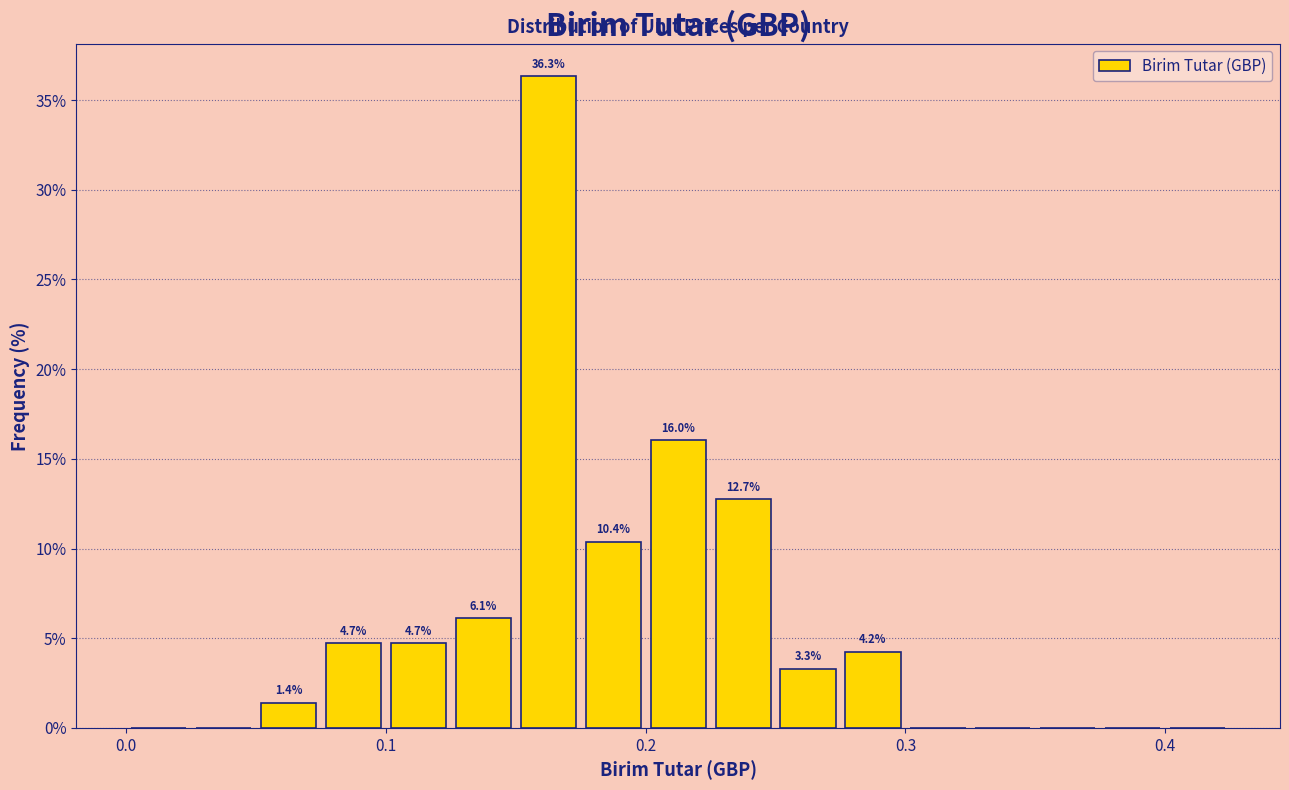

Around what value on the x-axis is the tallest bar? Give the approximate position of its centre, as read against the axis.

0.16